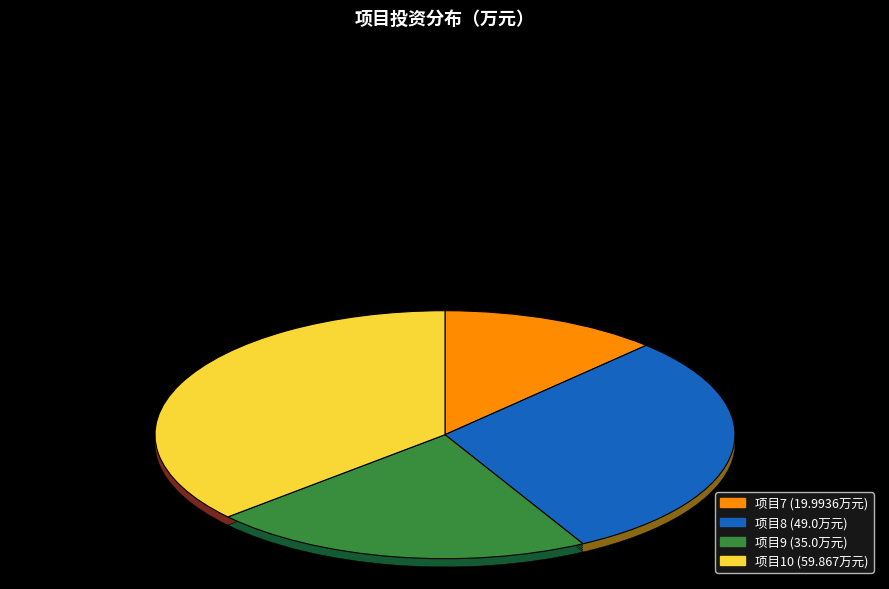

To the nearest percent, what is the combined percentage of 7 and 8?

42%